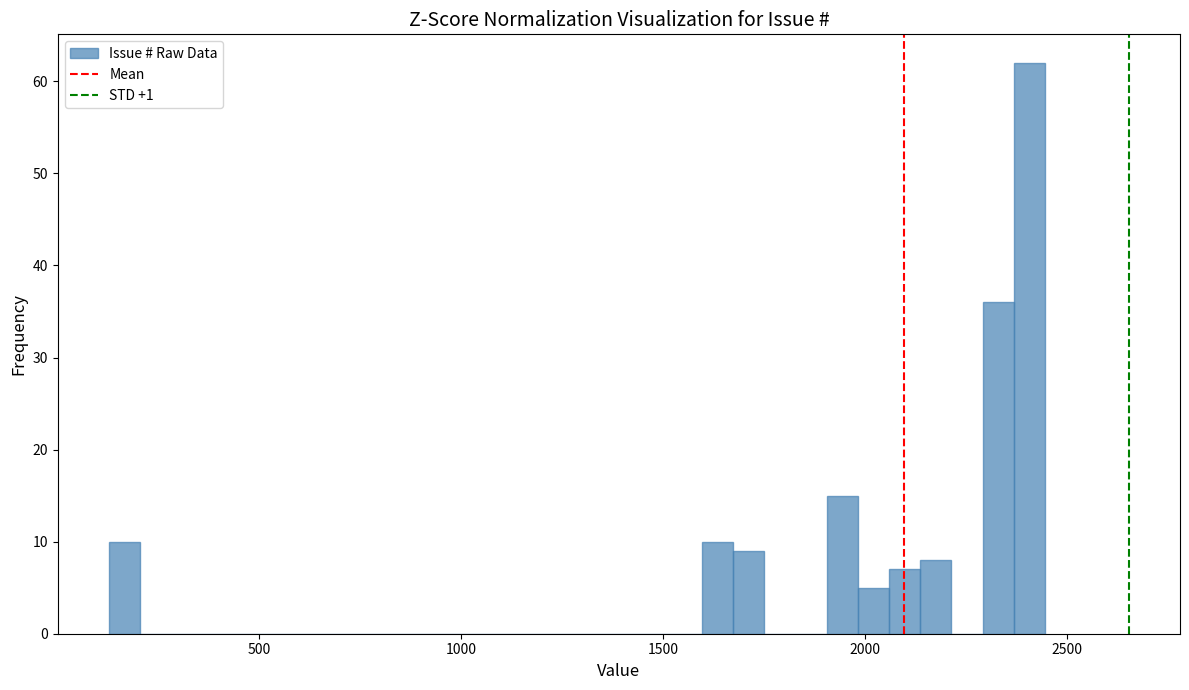

Around what value on the x-axis is the tallest bar? Give the approximate position of its centre, as read against the axis.

2400